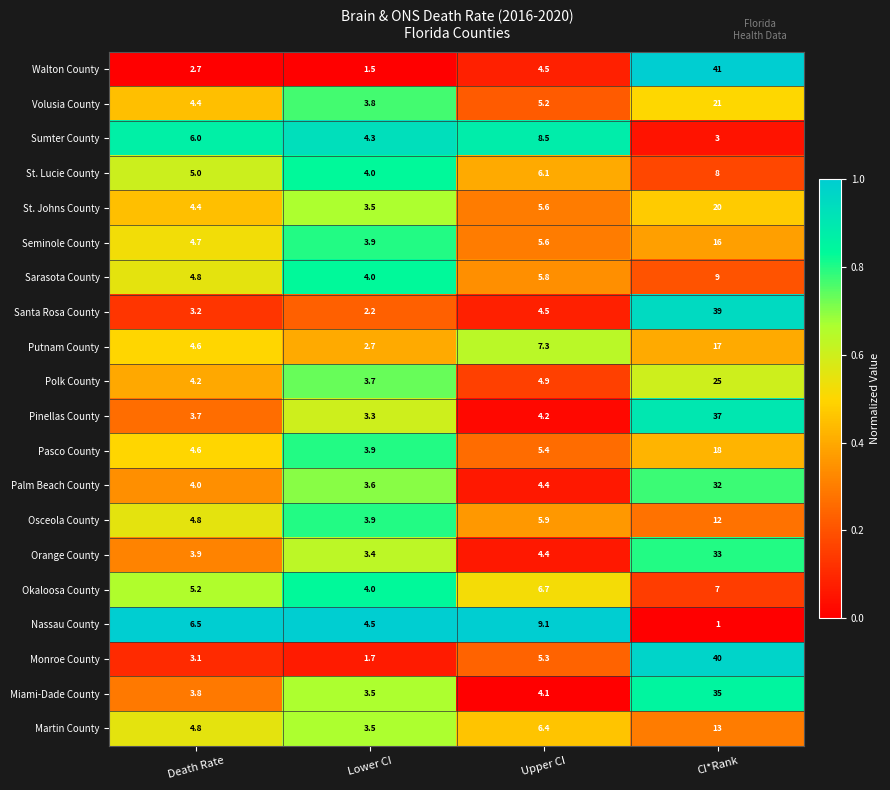

What is the difference between the highest and lowest values at Upper CI?

5.0